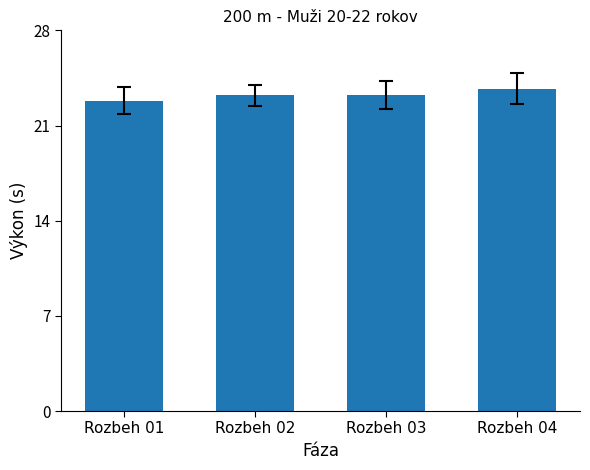

What is the difference between the maximum and minimum values?

0.9